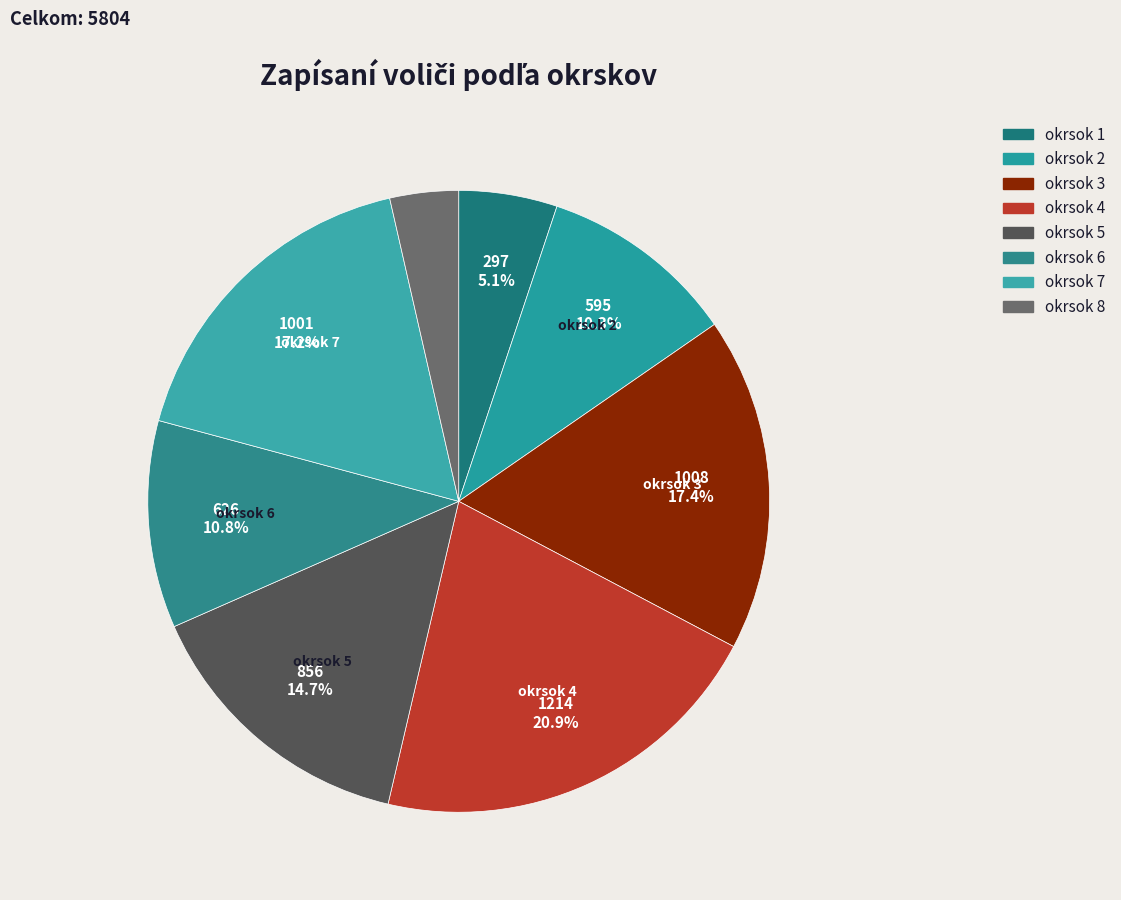

Does okrsok 5 account for over 50% of the chart?

No